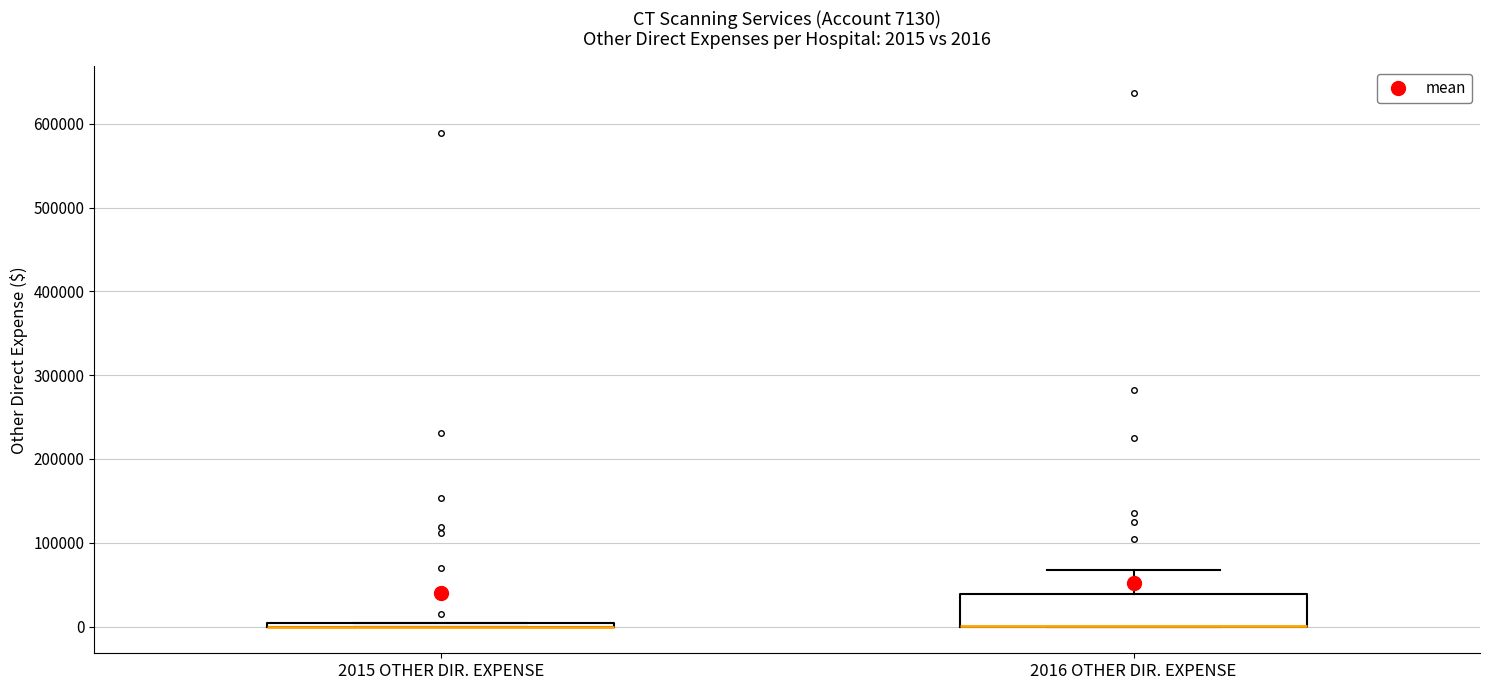

Comparing the boxes themselves (not the whiskers), which one is the tallest?

2016 OTHER DIR. EXPENSE